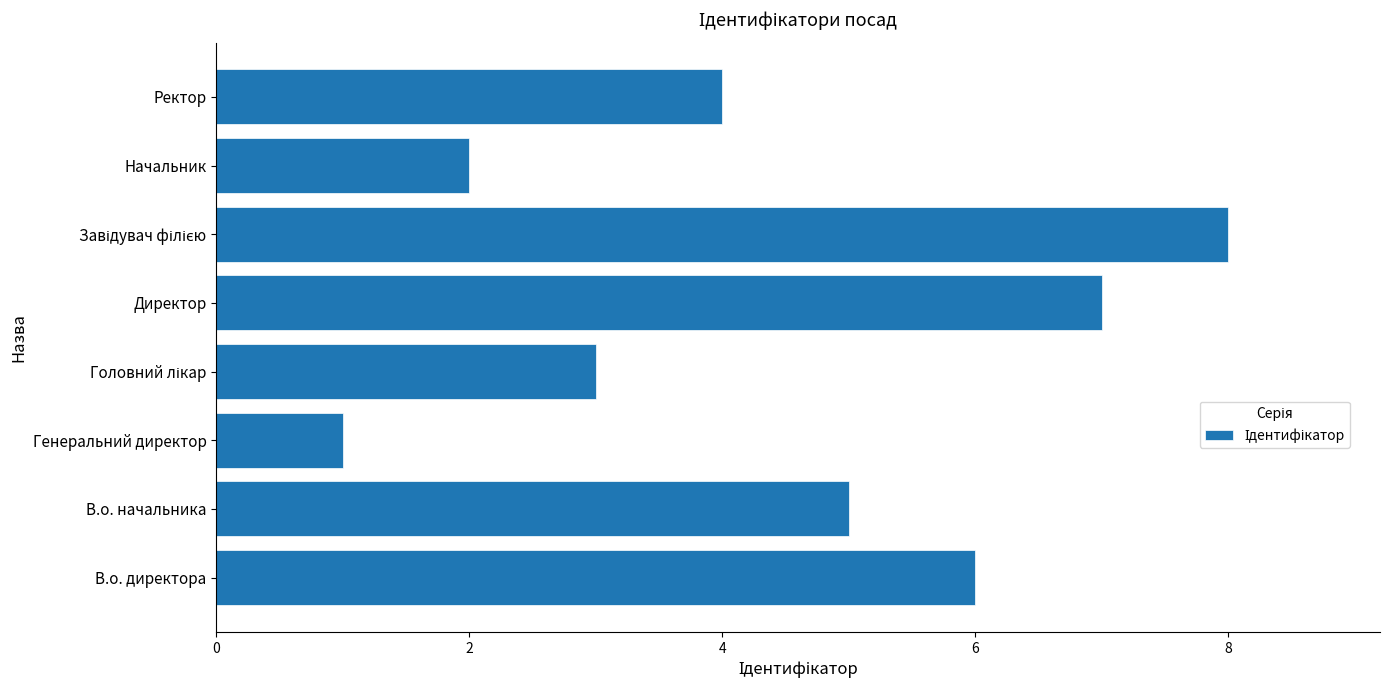

What is the minimum value shown in the chart?

1